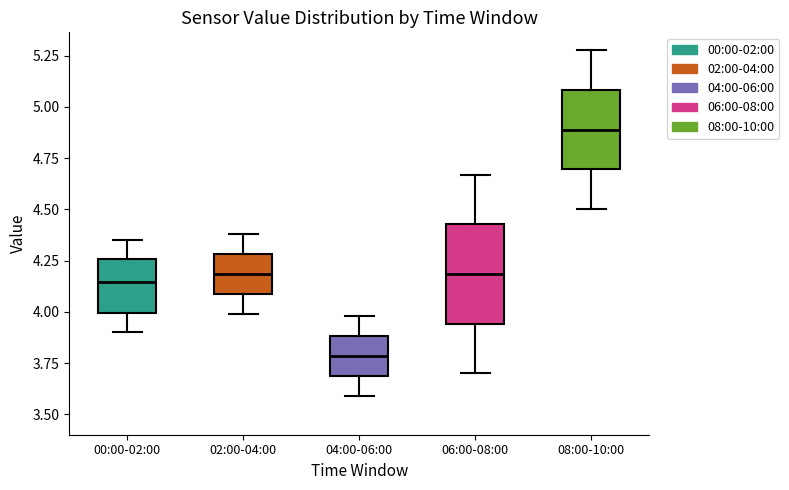

Reading left to right, read every box against the y-axis: the position of its median line, the range the box covers, and the ends of its whiskers. The values are not printed on the chart, so give them approximately, as read against the axis.

00:00-02:00: median 4.15, box 4.00 to 4.25, whiskers 3.90 to 4.35
02:00-04:00: median 4.20, box 4.10 to 4.30, whiskers 4.00 to 4.40
04:00-06:00: median 3.80, box 3.70 to 3.90, whiskers 3.60 to 4.00
06:00-08:00: median 4.20, box 3.95 to 4.45, whiskers 3.70 to 4.65
08:00-10:00: median 4.90, box 4.70 to 5.10, whiskers 4.50 to 5.30